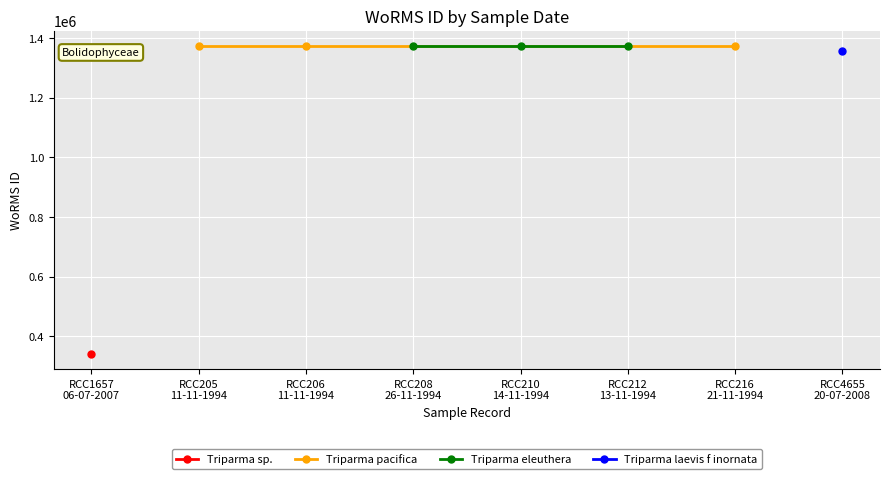

The Triparma pacifica series shows 2212747 at RCC205 11-11-1994. True or false?

False